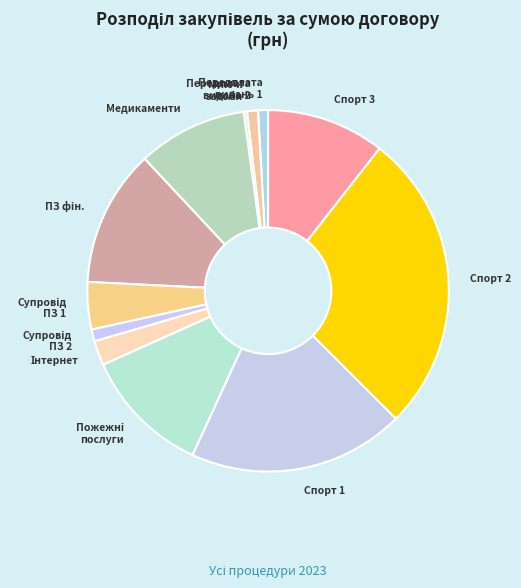

Which category has the biggest portion of the pie?

Спорт 2